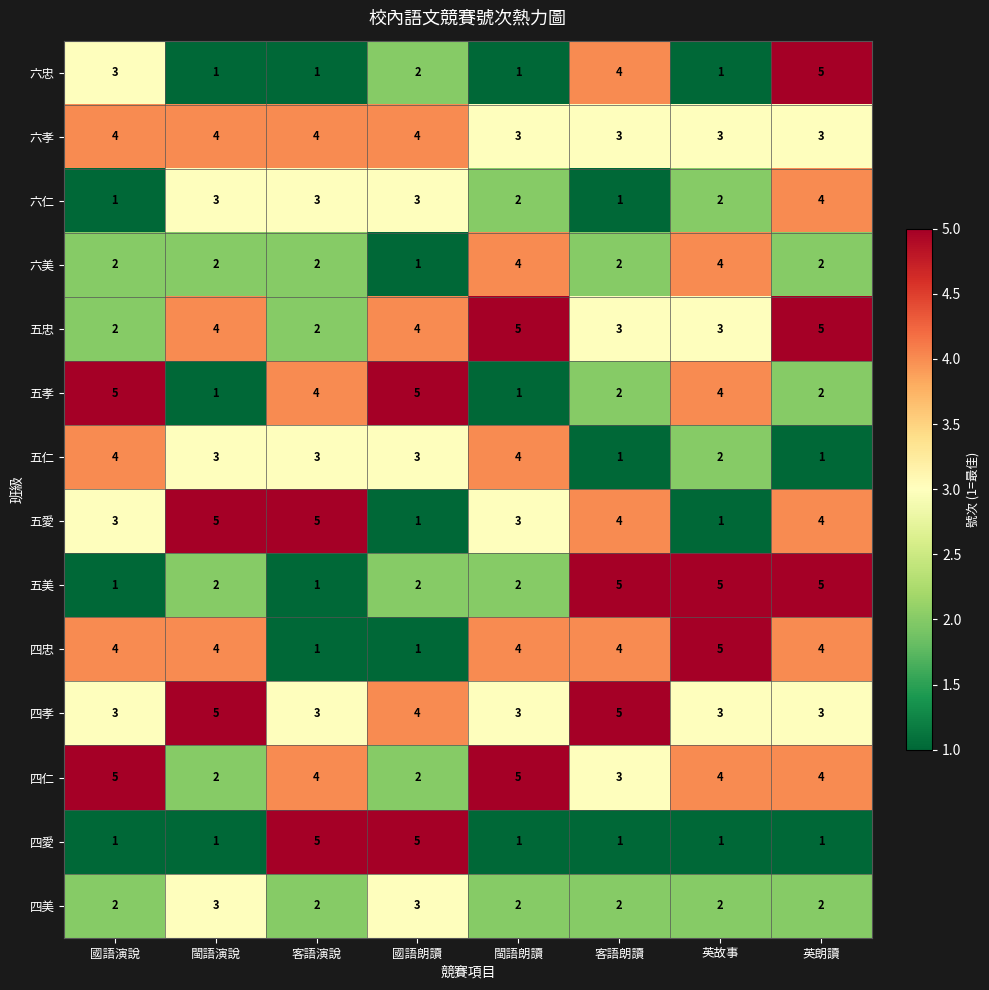

What value does the 五忠 series have at 客語朗讀?

3